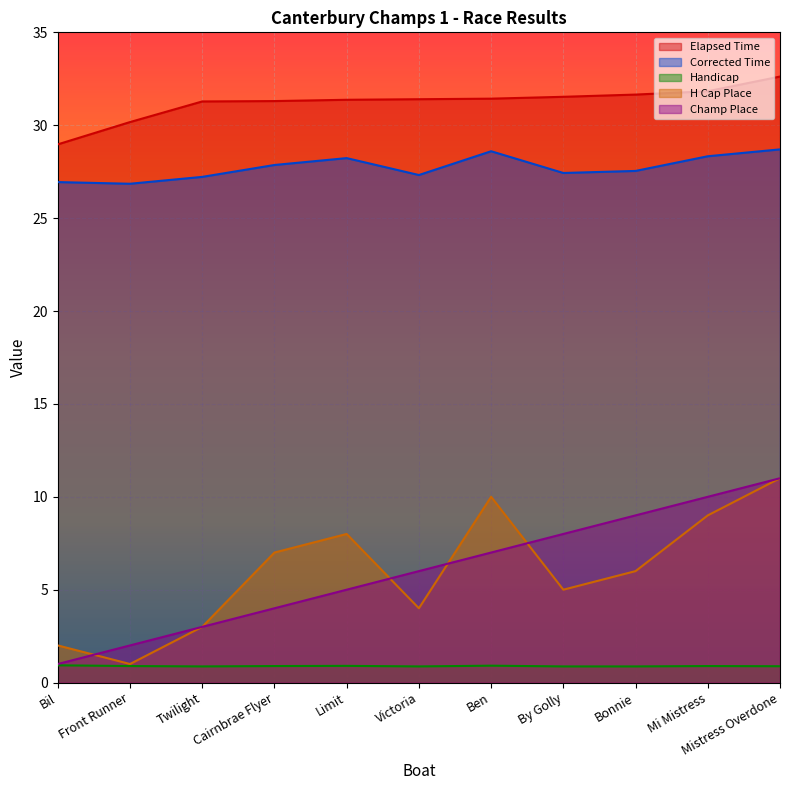

Reading right to left, extract all data points from this chart.

Elapsed Time: 32.6	31.8	31.6	31.5	31.4	31.4	31.4	31.3	31.3	30.2	29.0
Corrected Time: 28.7	28.3	27.5	27.4	28.6	27.3	28.2	27.9	27.2	26.9	26.9
Handicap: 0.9	0.9	0.9	0.9	0.9	0.9	0.9	0.9	0.9	0.9	0.9
H Cap Place: 11.0	9.0	6.0	5.0	10.0	4.0	8.0	7.0	3.0	1.0	2.0
Champ Place: 11.0	10.0	9.0	8.0	7.0	6.0	5.0	4.0	3.0	2.0	1.0